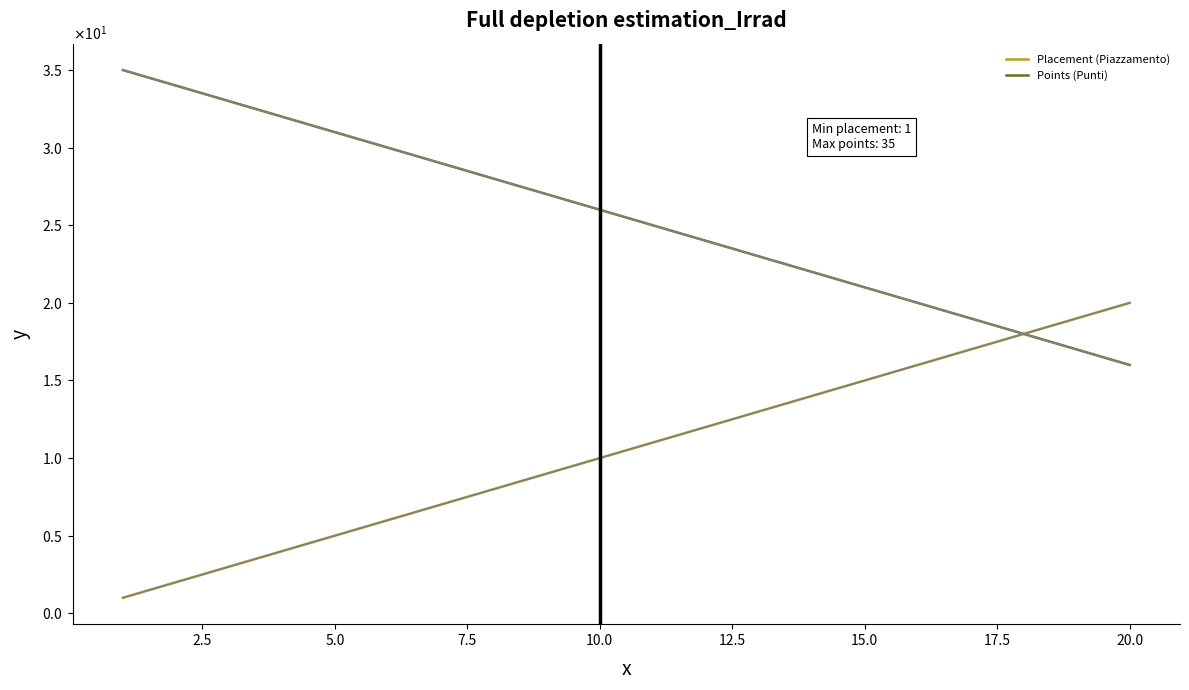

True or false: Points (Punti) has more than 2 interior local peaks.

False